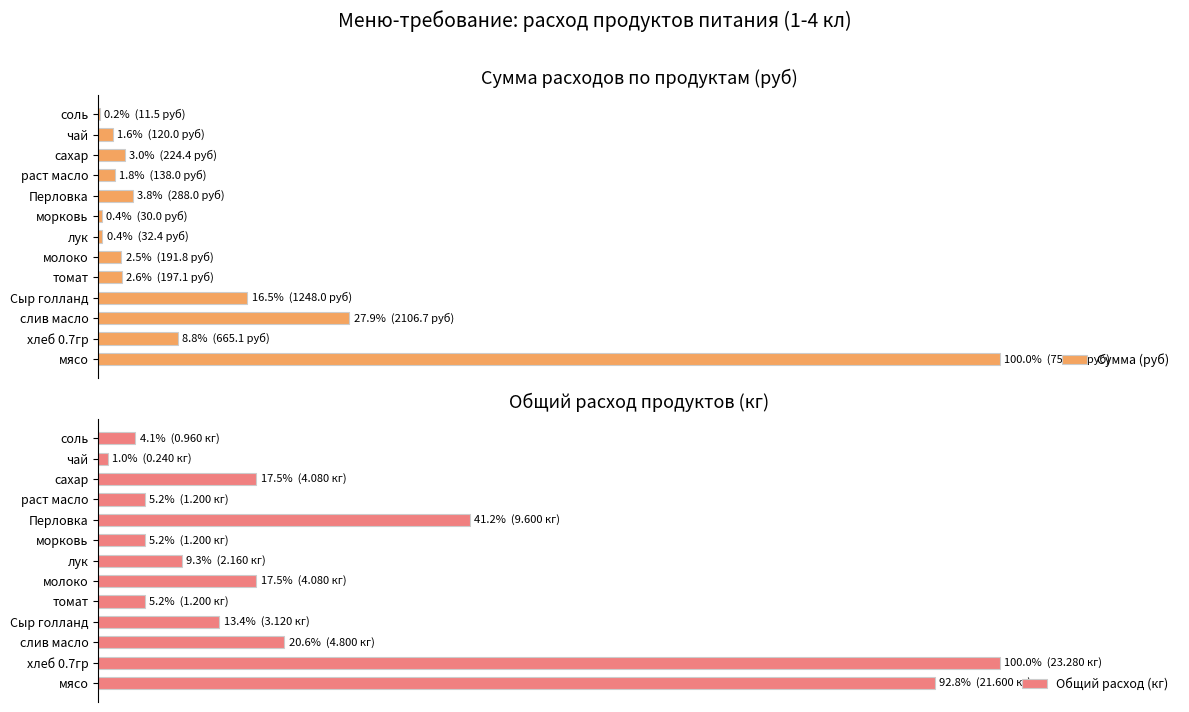

Reading left to right, transcribe all the data shown in this chart.

Сумма (руб): 100.0	8.8	27.9	16.5	2.6	2.5	0.4	0.4	3.8	1.8	3.0	1.6	0.2
Общий расход (кг): 92.8	100.0	20.6	13.4	5.2	17.5	9.3	5.2	41.2	5.2	17.5	1.0	4.1